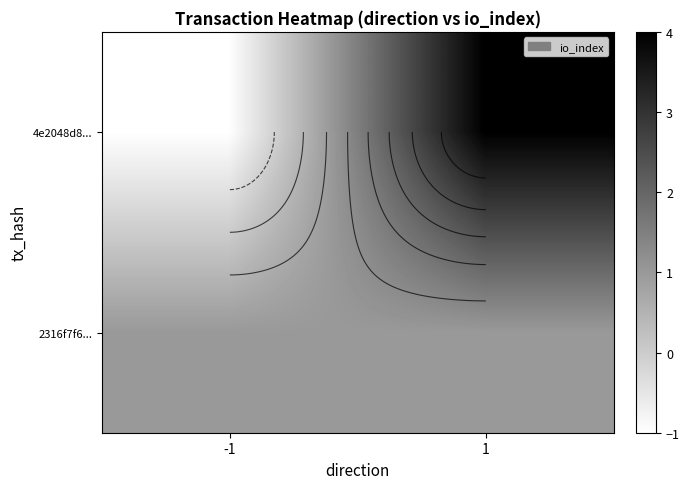

Is the value of 2316f7f6... at 1 greater than the value of 4e2048d8... at -1?

Yes